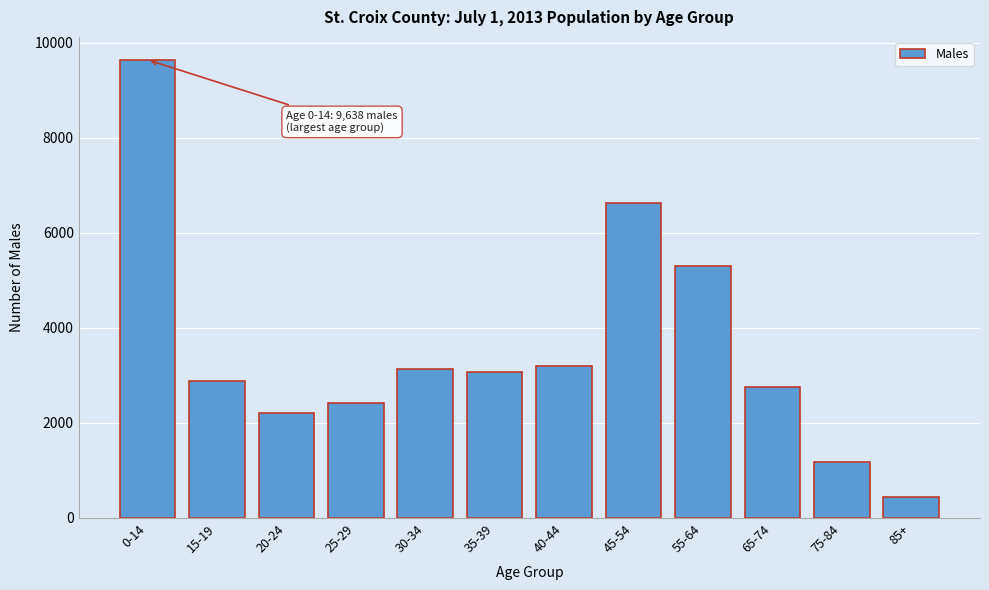

Reading left to right, what are all the values shown in this chart?

9638	2879	2205	2427	3130	3066	3203	6630	5300	2762	1179	436